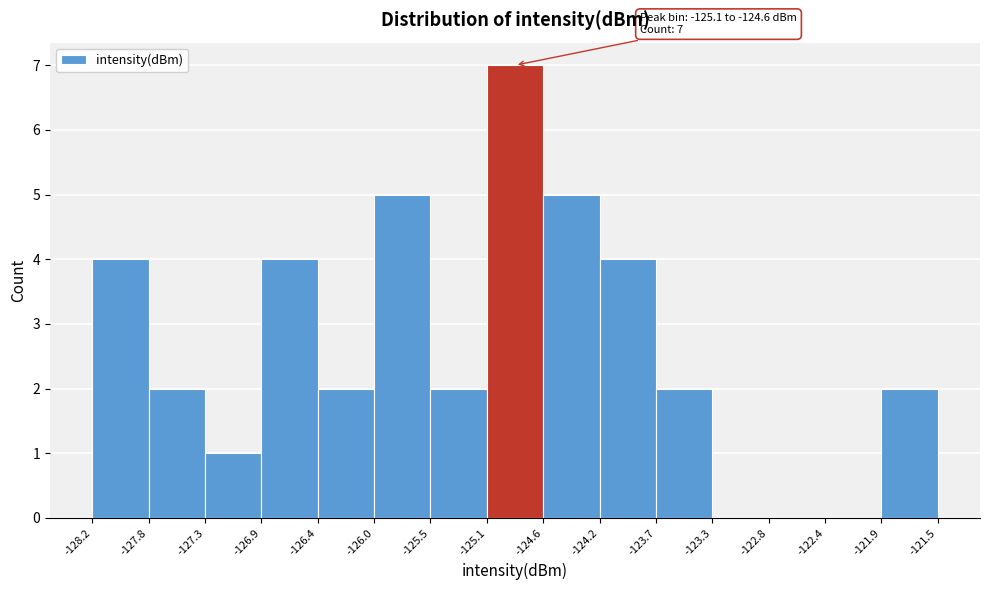

Which range on the x-axis has the tallest bar?

-125.1 to -124.6